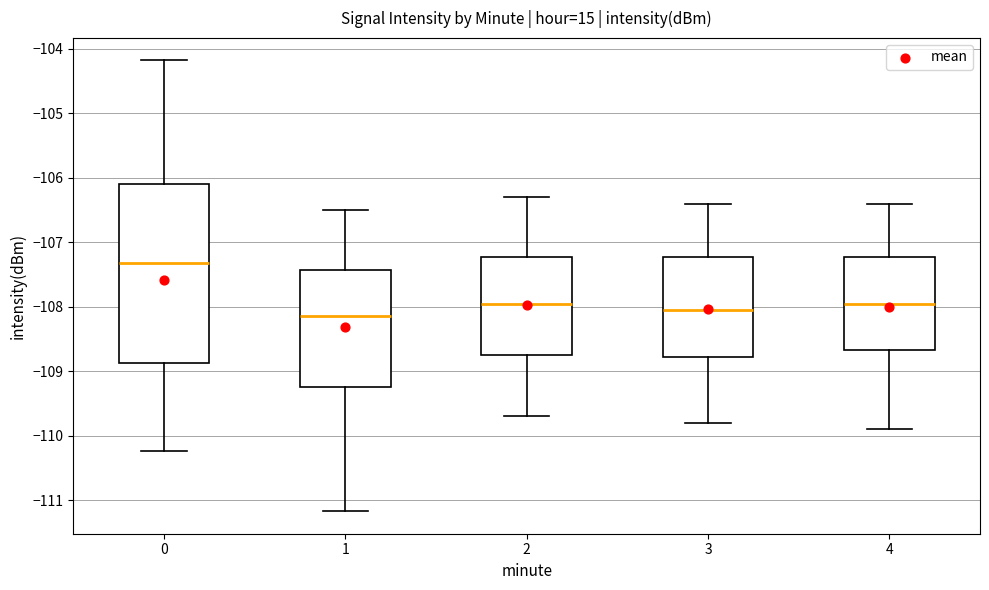

Where does the lower whisker of the box at x = 3 end on the y-axis? The values are not printed on the chart, so give them approximately, as read against the axis.

-109.8